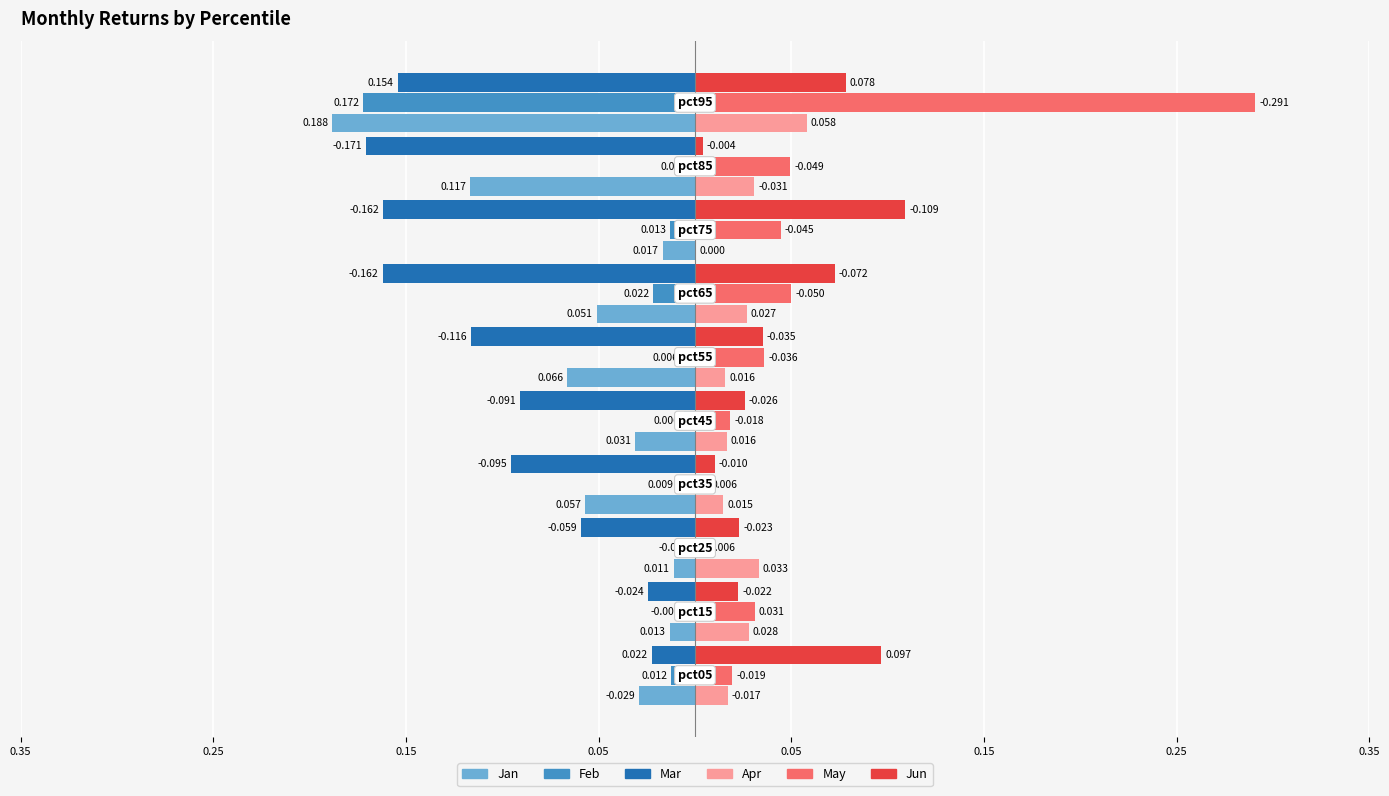

What is the minimum value for Mar?

-0.2